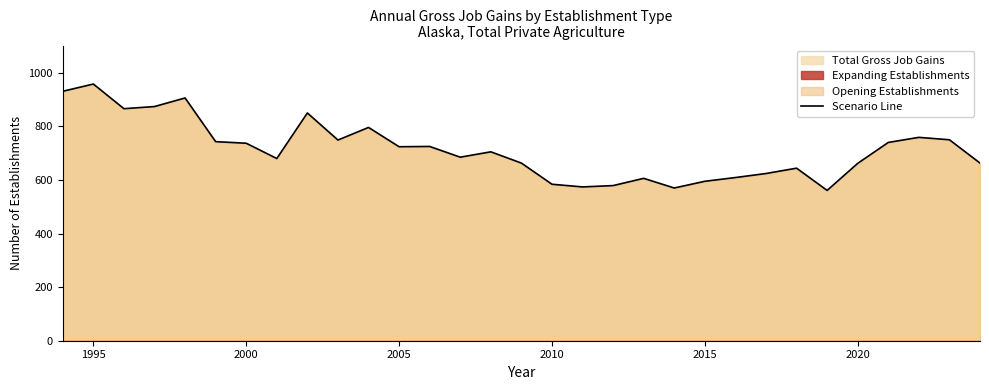

What is the value of the 27th point from the left?

662